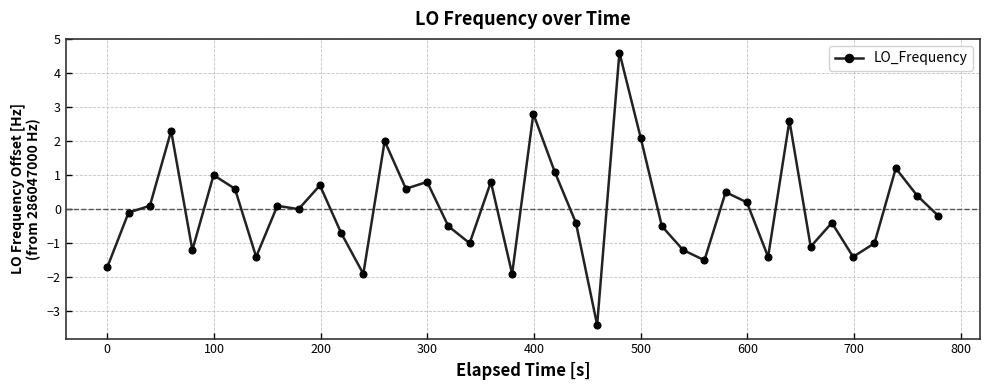

What is the difference between the second highest and second lowest values?

4.7